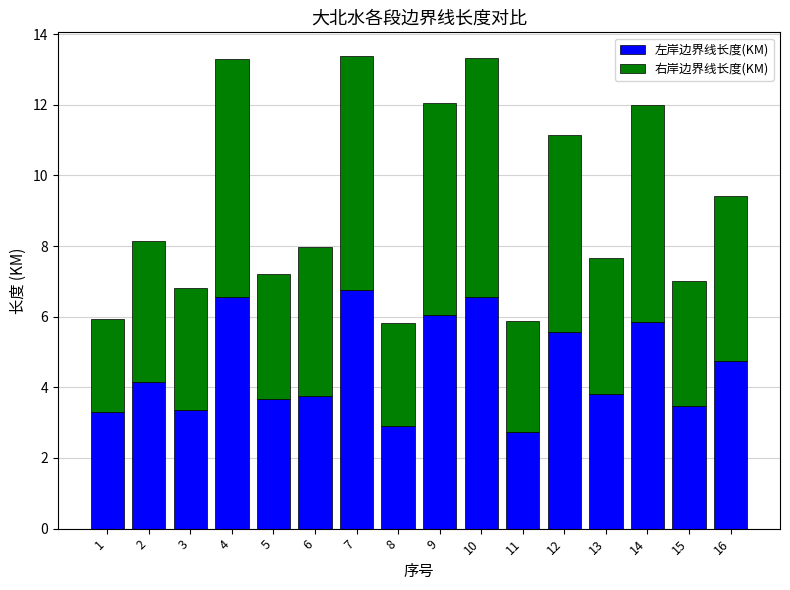

What is the sum of the 左岸边界线长度(KM) values at 9 and 10?

12.6